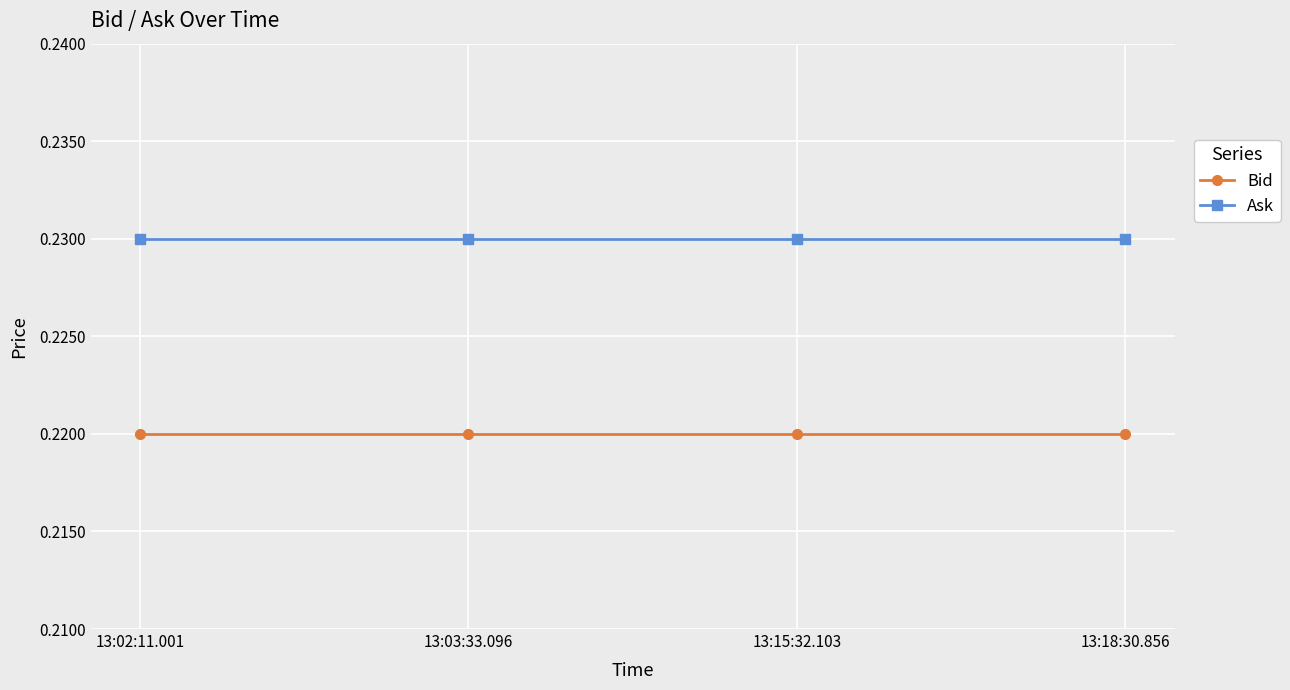

Is it true that Ask equals 0.1 at 13:03:33.096?

False